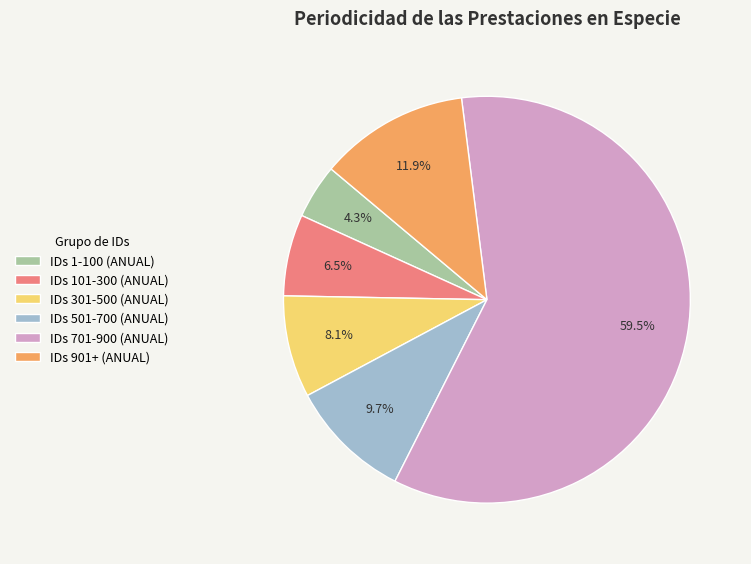

Which category has the biggest portion of the pie?

IDs 701-900 (ANUAL)